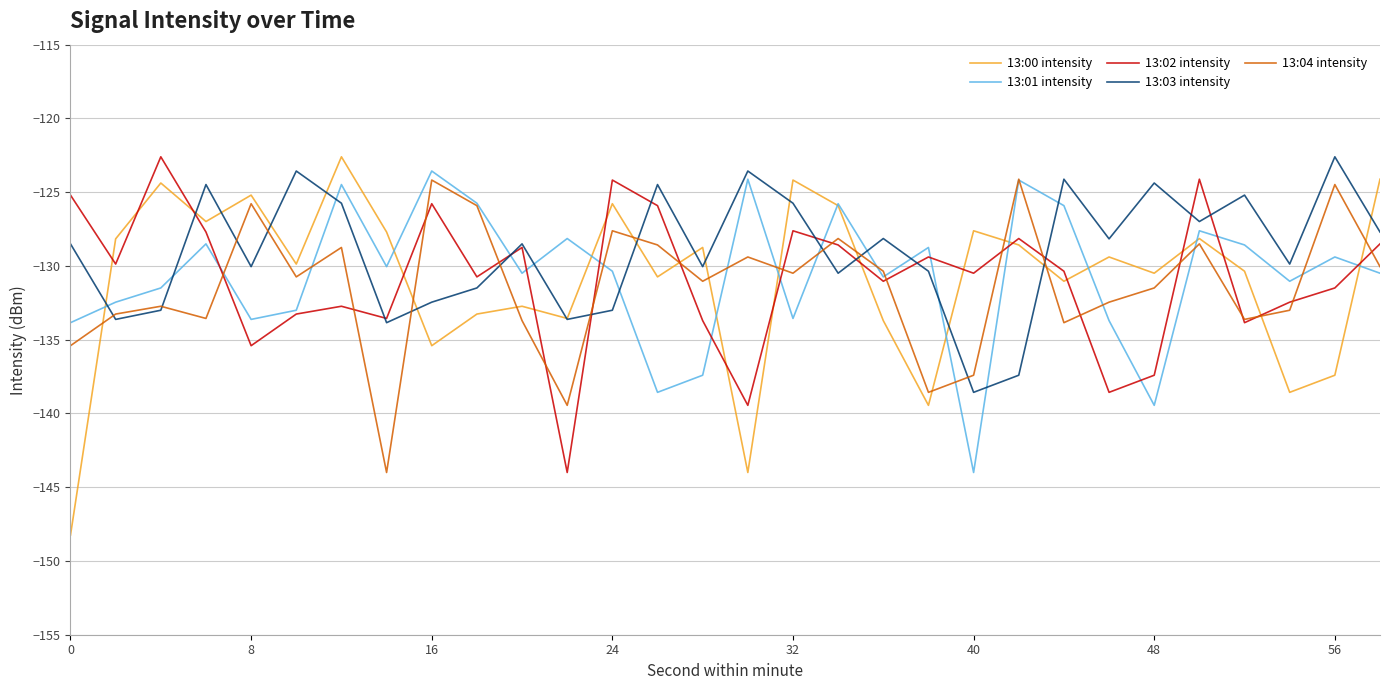

What is the average value of the 13:03 intensity series?

-129.0